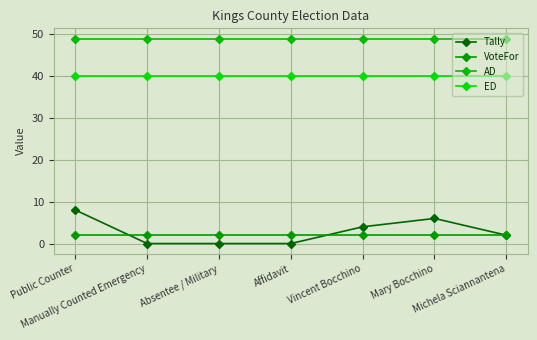

True or false: AD and ED intersect in this chart.

False